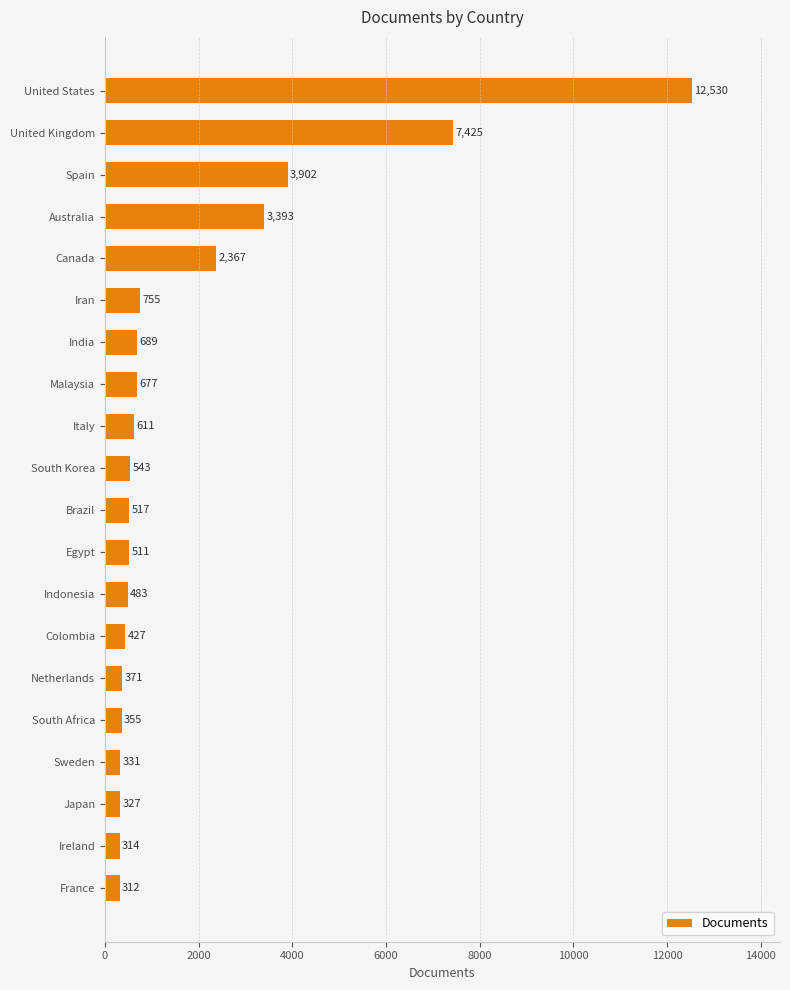

Reading top to bottom, transcribe all the data shown in this chart.

United States=12530	United Kingdom=7425	Spain=3902	Australia=3393	Canada=2367	Iran=755	India=689	Malaysia=677	Italy=611	South Korea=543	Brazil=517	Egypt=511	Indonesia=483	Colombia=427	Netherlands=371	South Africa=355	Sweden=331	Japan=327	Ireland=314	France=312